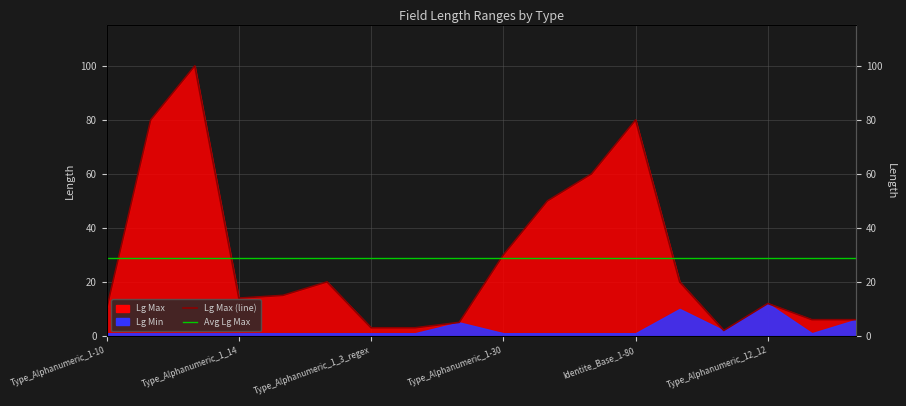

Does the chart display data point markers on the line(s)?

No